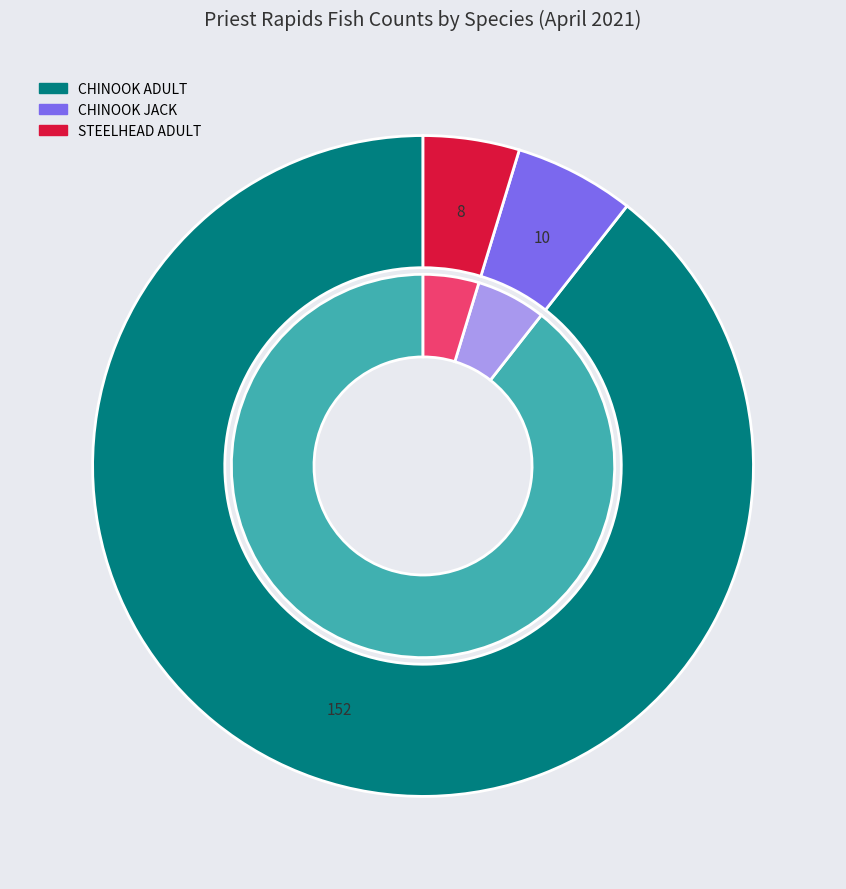

True or false: SHAD ADULT accounts for 0% of the total.

True